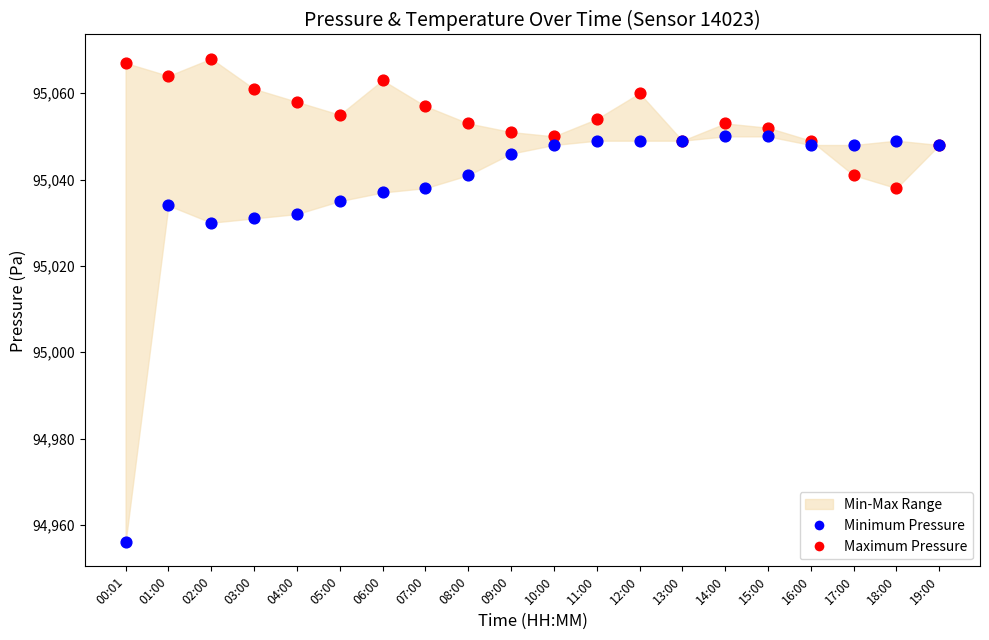

Which series contains the highest Y value?

Maximum Pressure